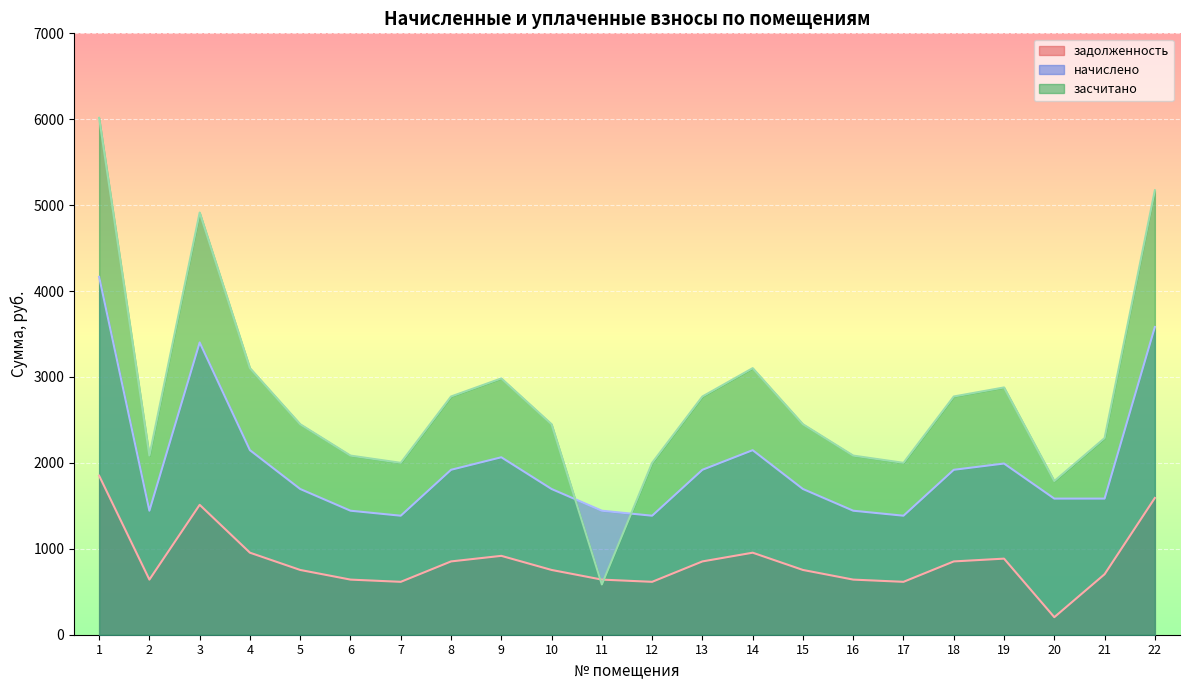

What is the sum of all начислено values?

43448.4